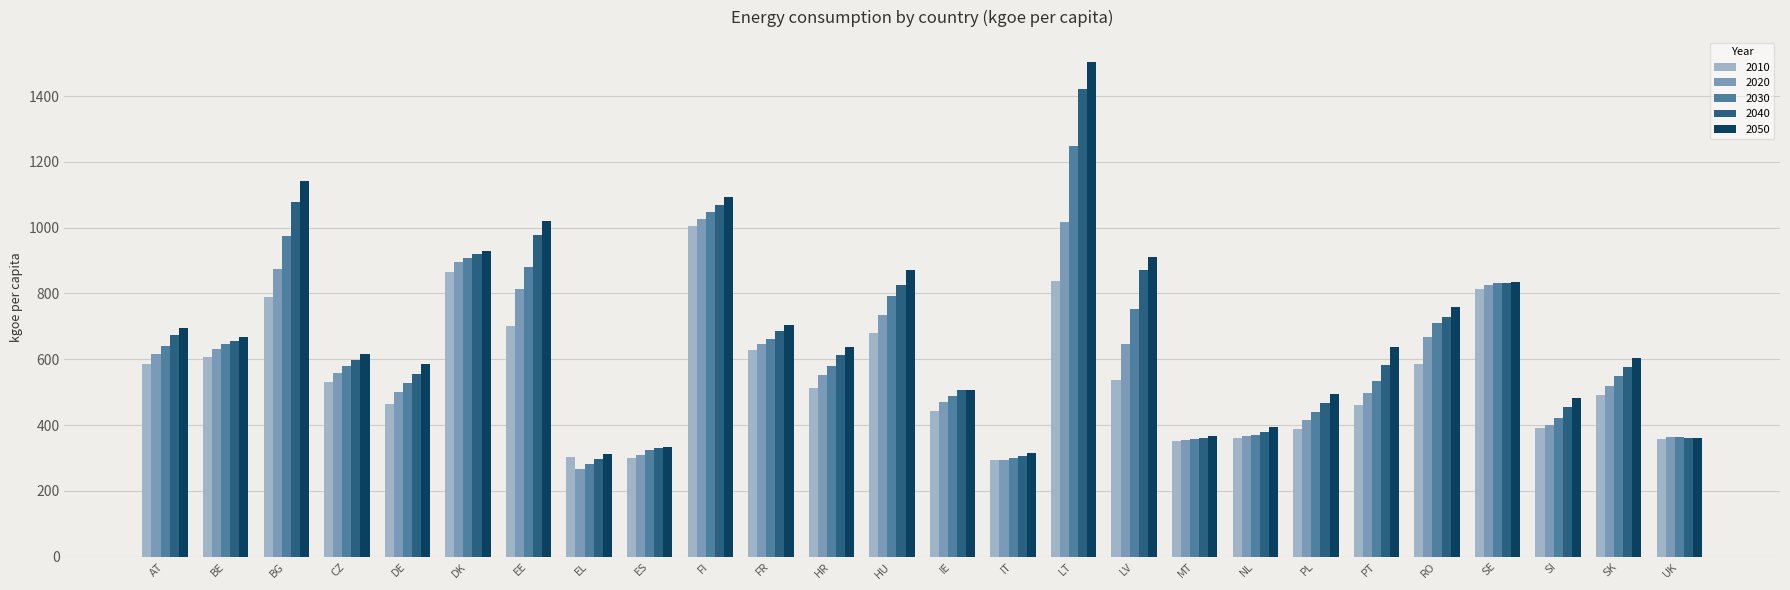

List the series in order of their peak value, lowest first.

2010, 2020, 2030, 2040, 2050